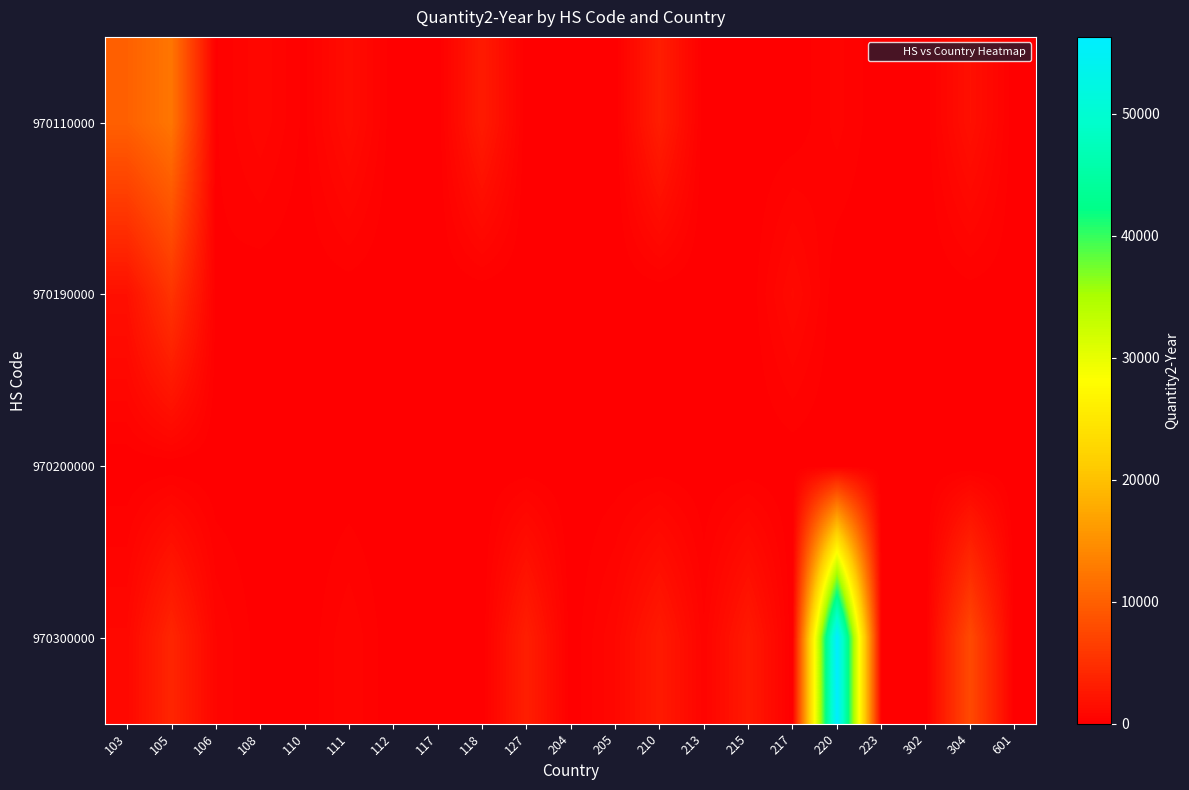

How many categories are shown in the chart?

21